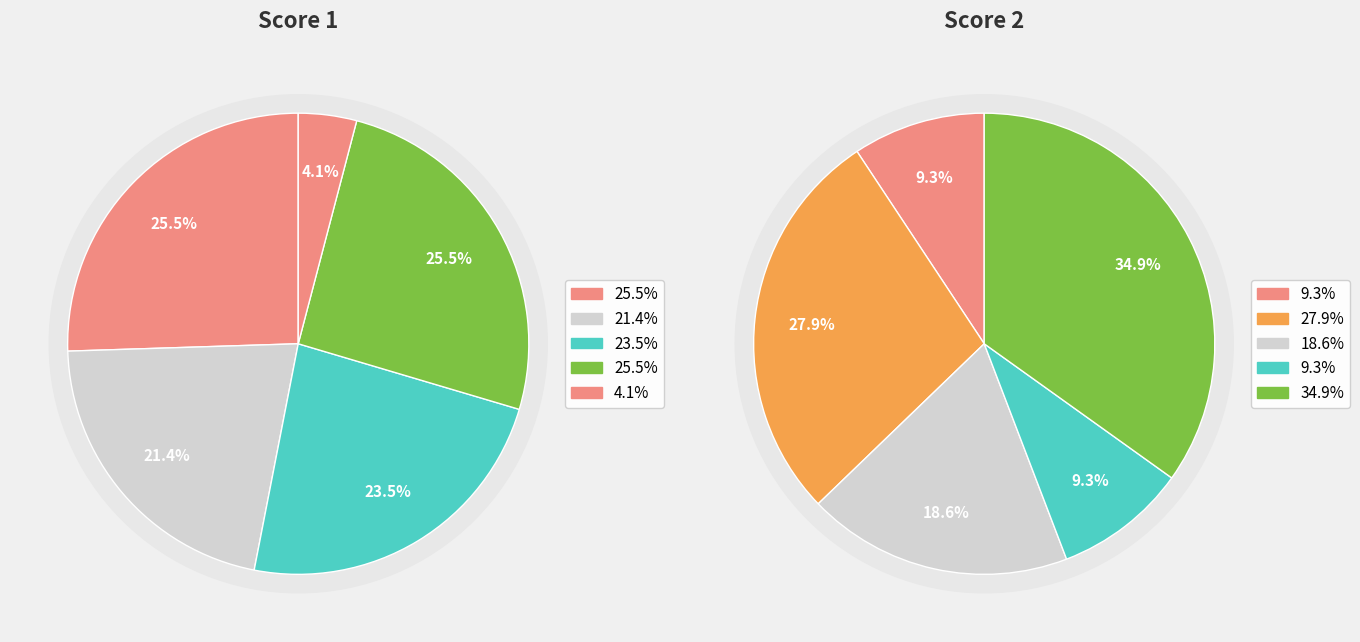

To the nearest percent, what portion does Board 1 represent?

26%